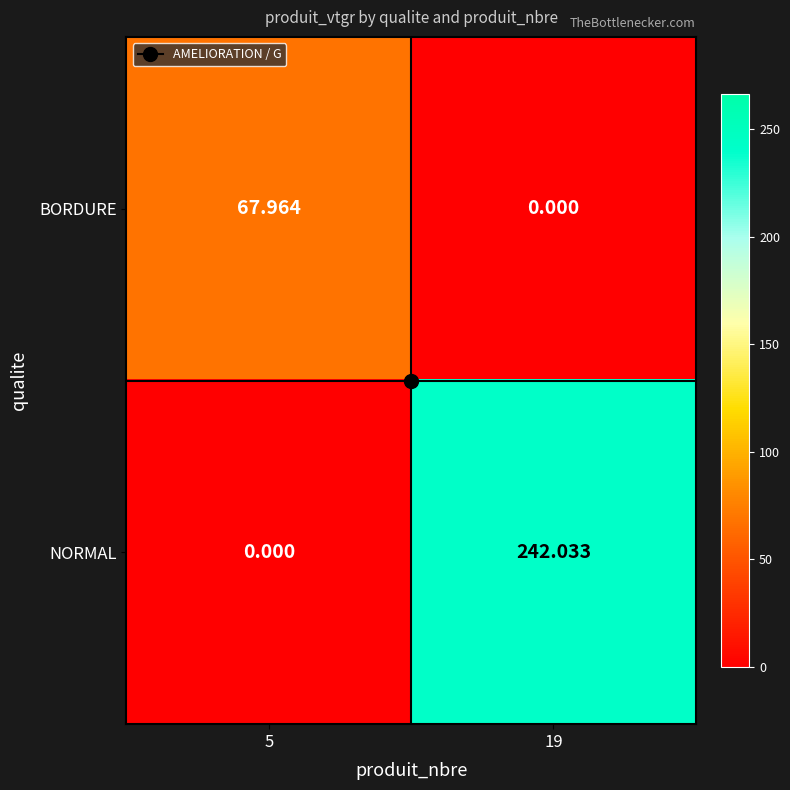

Which series has the largest range (max minus min)?

NORMAL